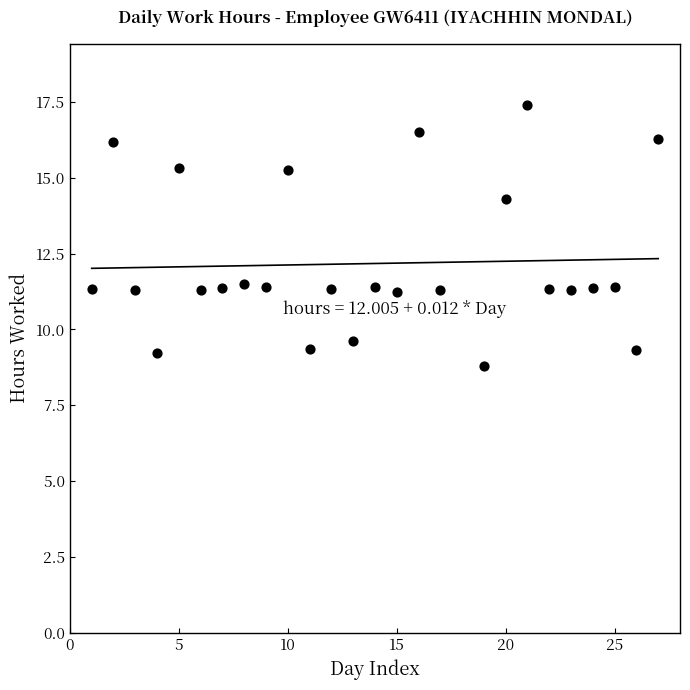

What Y value in the scatter plot is closest to 13?

14.3